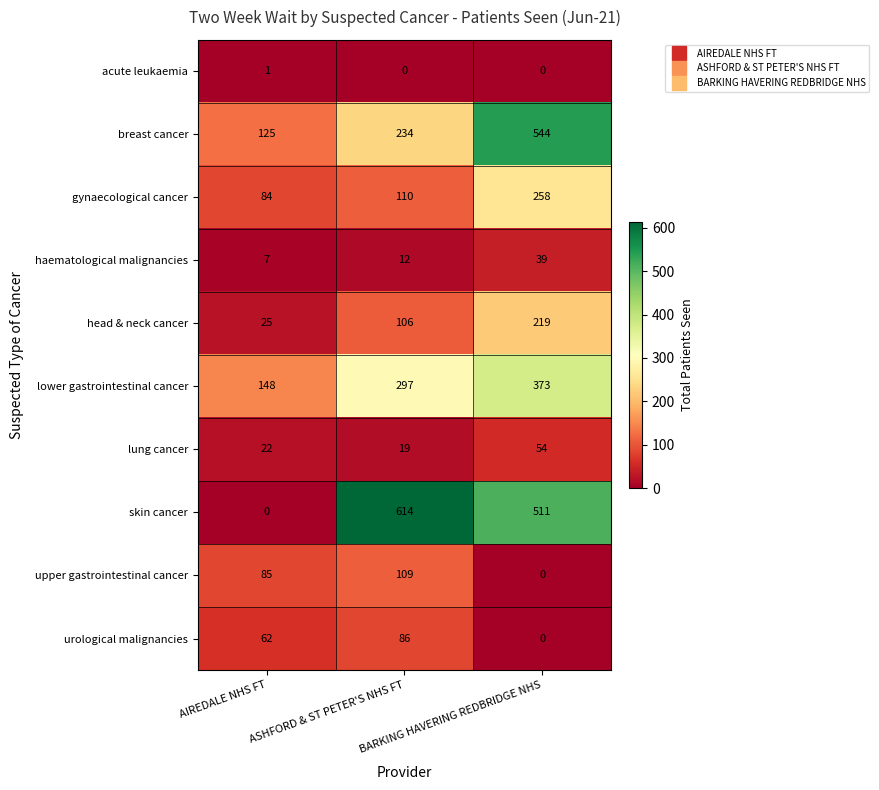

True or false: acute leukaemia has a value of 0 at ASHFORD & ST PETER'S NHS FT.

True